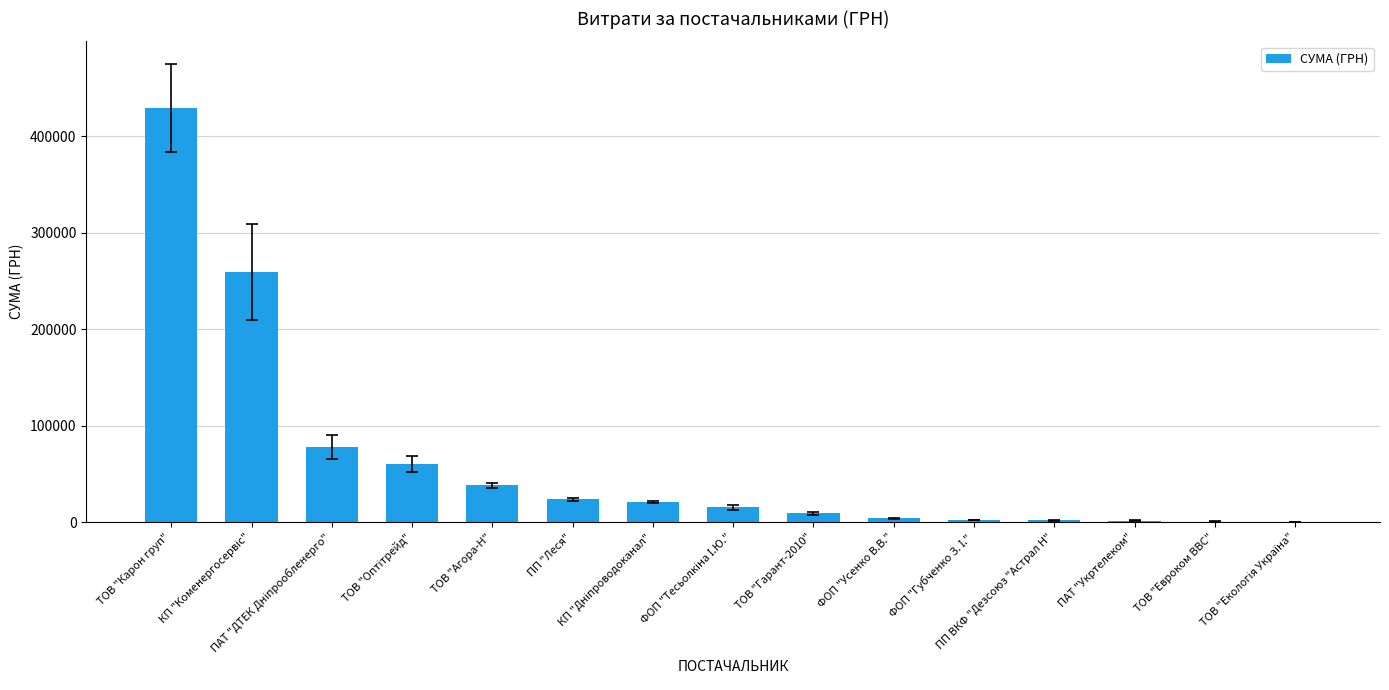

What is the greatest value displayed?

429254.7